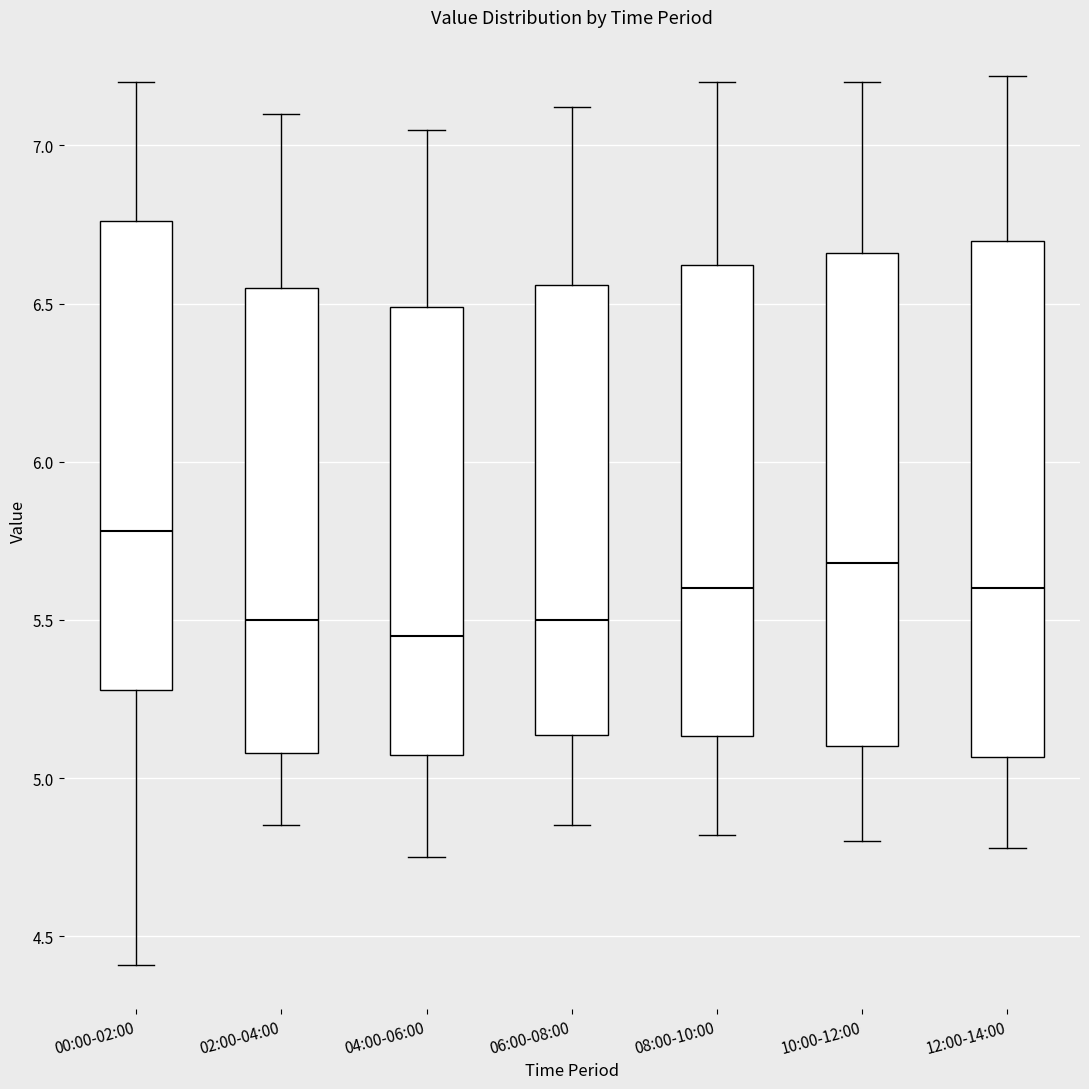

Where does the upper whisker of the box for 06:00-08:00 end on the y-axis? The values are not printed on the chart, so give them approximately, as read against the axis.

7.10